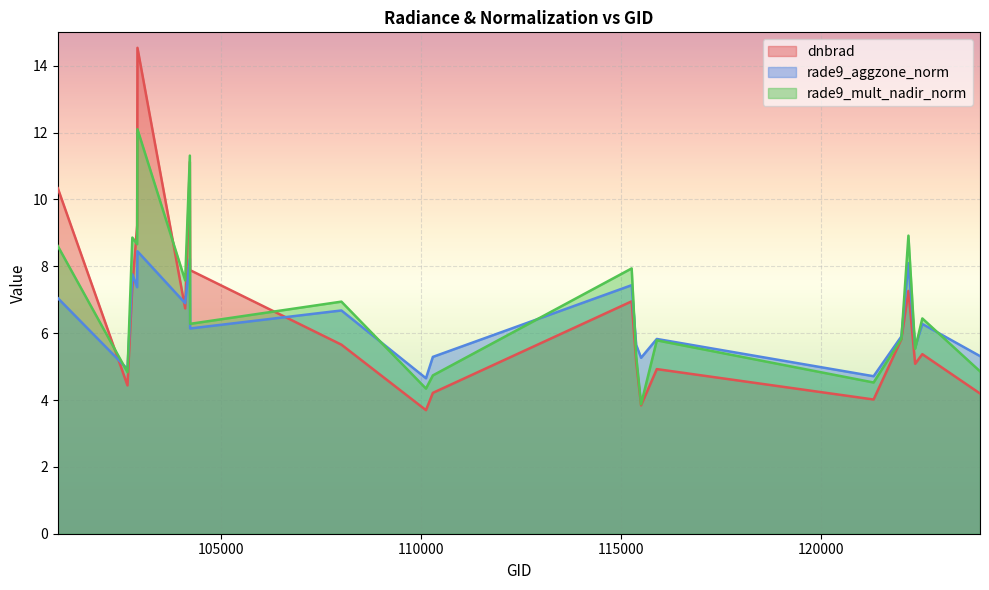

How many values in the rade9_aggzone_norm series are below 6?

10